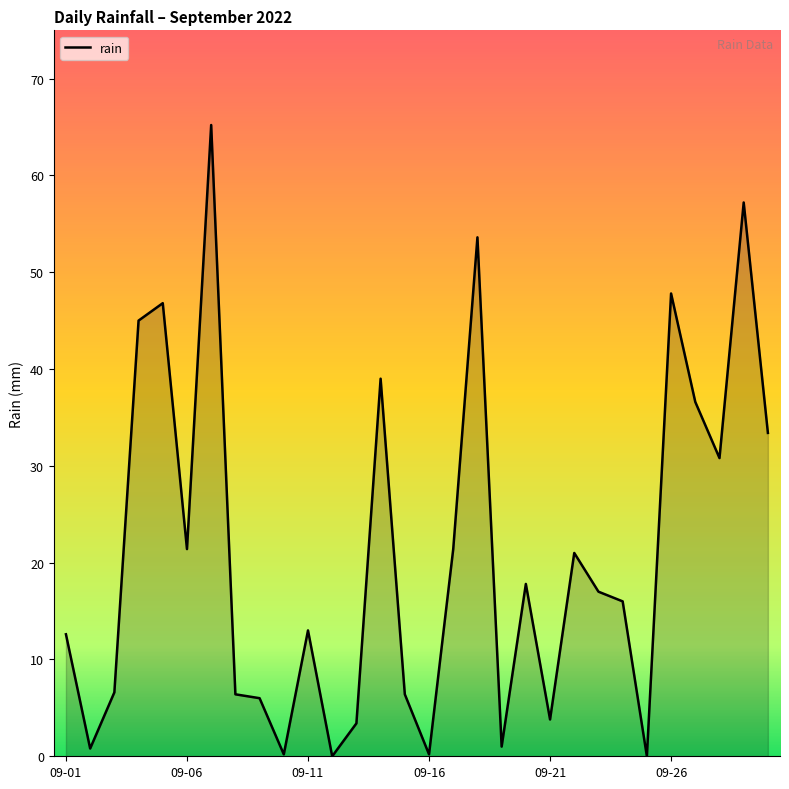

What is the maximum value shown in the chart?

65.2